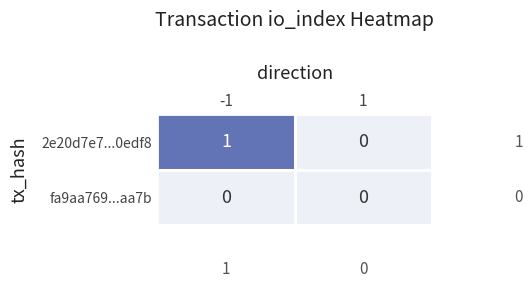

Rank the series by their maximum value, from lowest to highest.

fa9aa769...aa7b, 2e20d7e7...0edf8